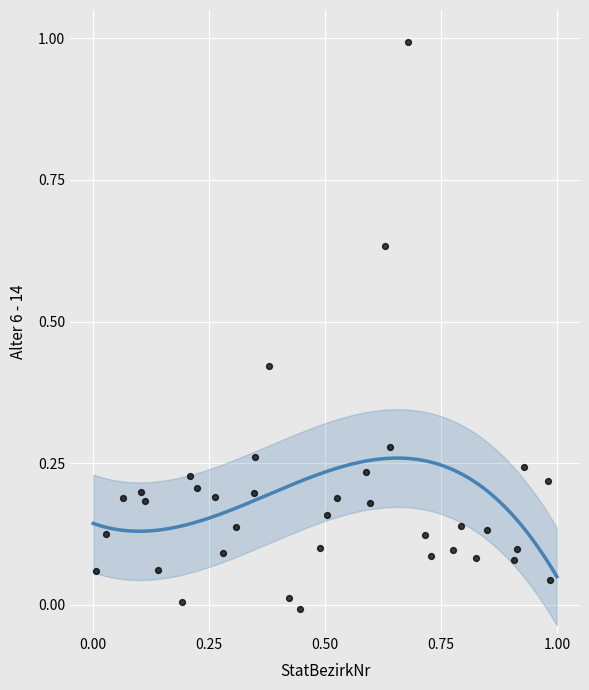

What is the range of Y values (max minus min)?

1.0